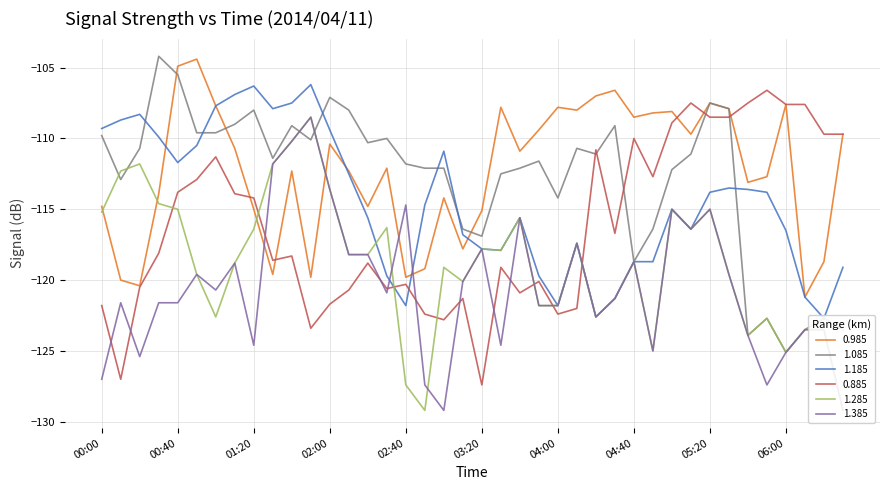

What is the approximate value of 1.185 at 04:30?

-121.3